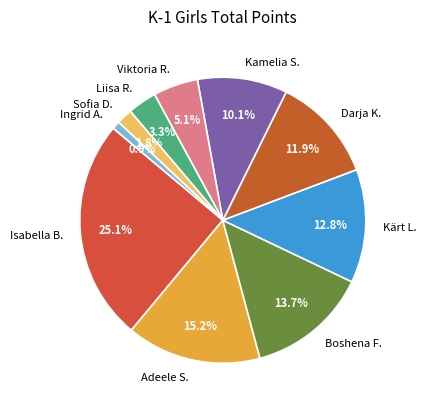

How many slices are in this pie chart?

10